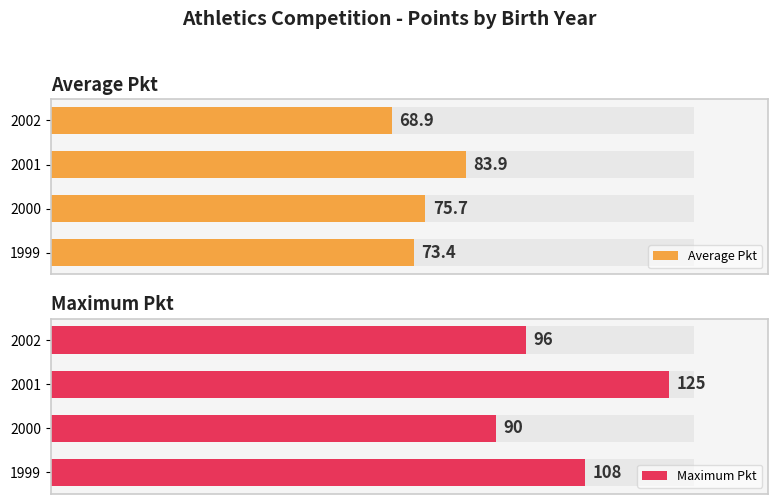

Reading left to right, what are all the values shown in this chart?

Average Pkt: 73.4	75.7	83.9	68.9
Maximum Pkt: 108.0	90.0	125.0	96.0